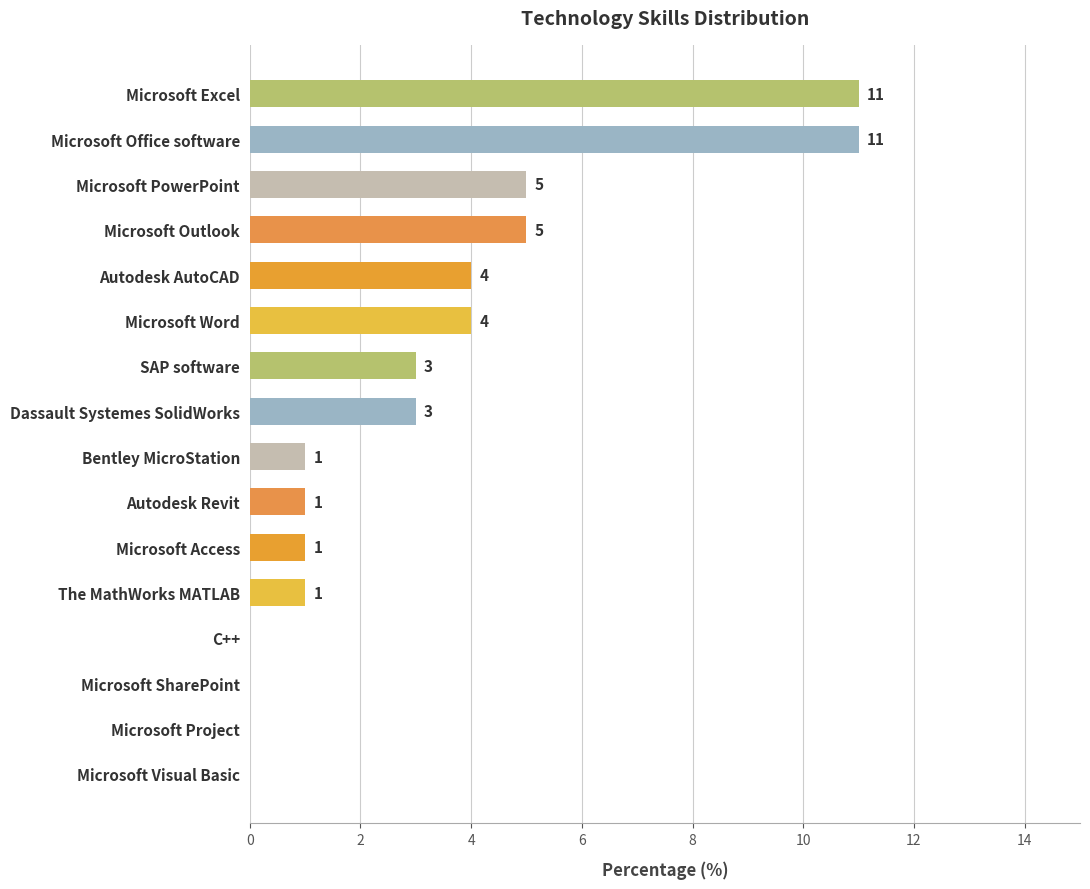

What is the sum of all values?

50